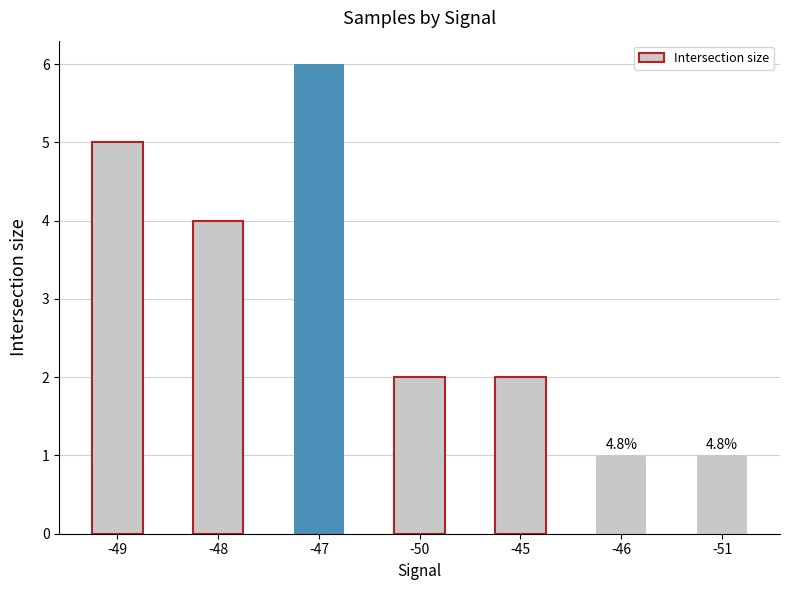

Reading right to left, what are all the values shown in this chart?

1	1	2	2	6	4	5